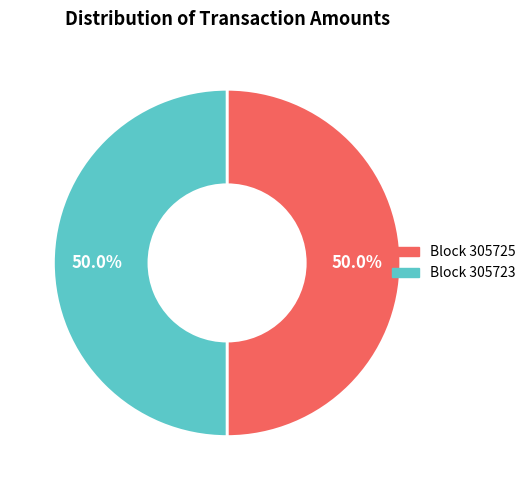

How much of the chart is everything except Block 305723?

50.0%